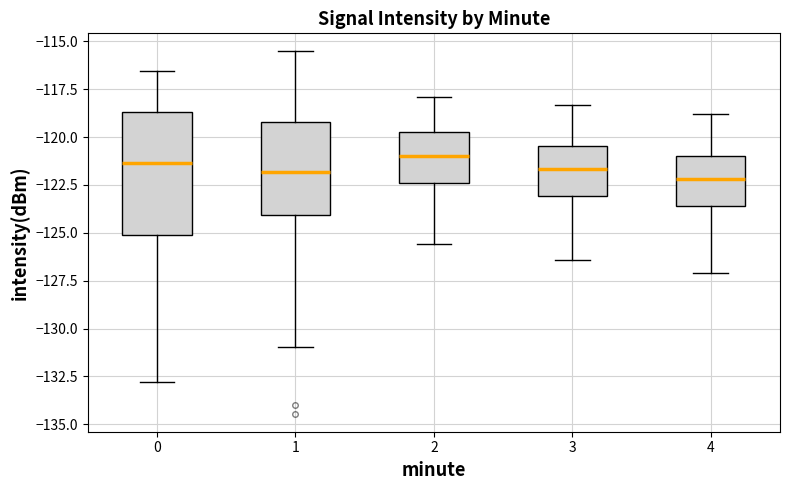

Reading left to right, read every box against the y-axis: the position of its median line, the range the box covers, and the ends of its whiskers. The values are not printed on the chart, so give them approximately, as read against the axis.

0: median -121.5, box -125.0 to -118.5, whiskers -133.0 to -116.5
1: median -122.0, box -124.0 to -119.0, whiskers -131.0 to -115.5
2: median -121.0, box -122.5 to -119.5, whiskers -125.5 to -118.0
3: median -121.5, box -123.0 to -120.5, whiskers -126.5 to -118.5
4: median -122.0, box -123.5 to -121.0, whiskers -127.0 to -119.0